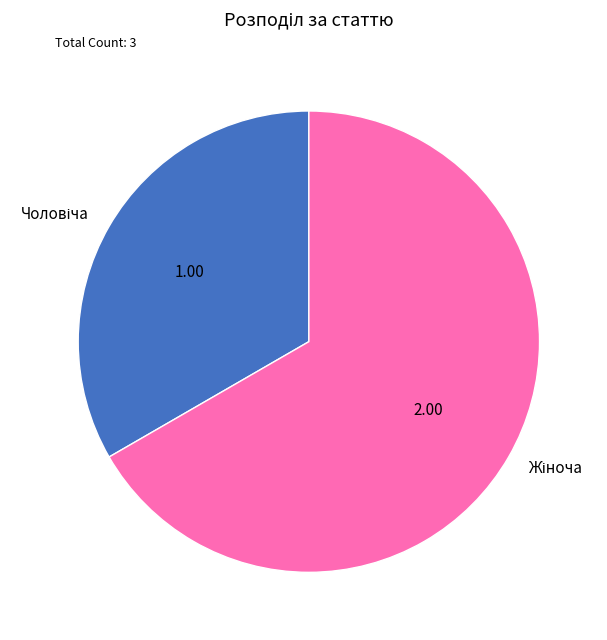

Is there any slice that represents more than half of the pie?

Yes